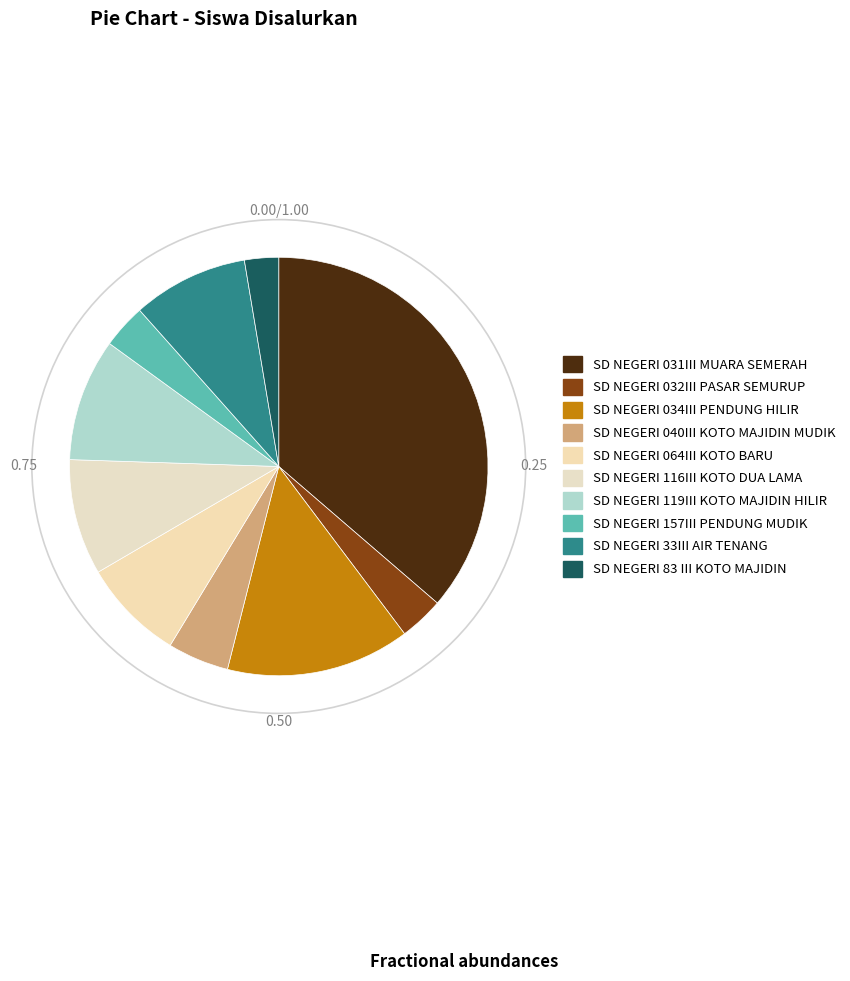

Combined, do SD NEGERI 064III KOTO BARU and SD NEGERI 031III MUARA SEMERAH account for over 50%?

No